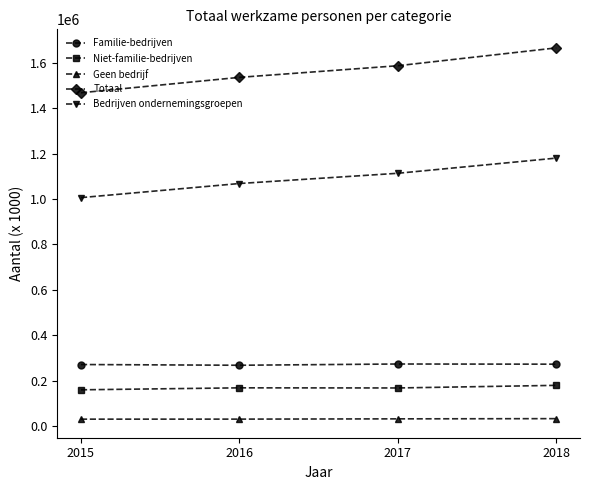

True or false: Totaal and Familie-bedrijven cross at least once.

False